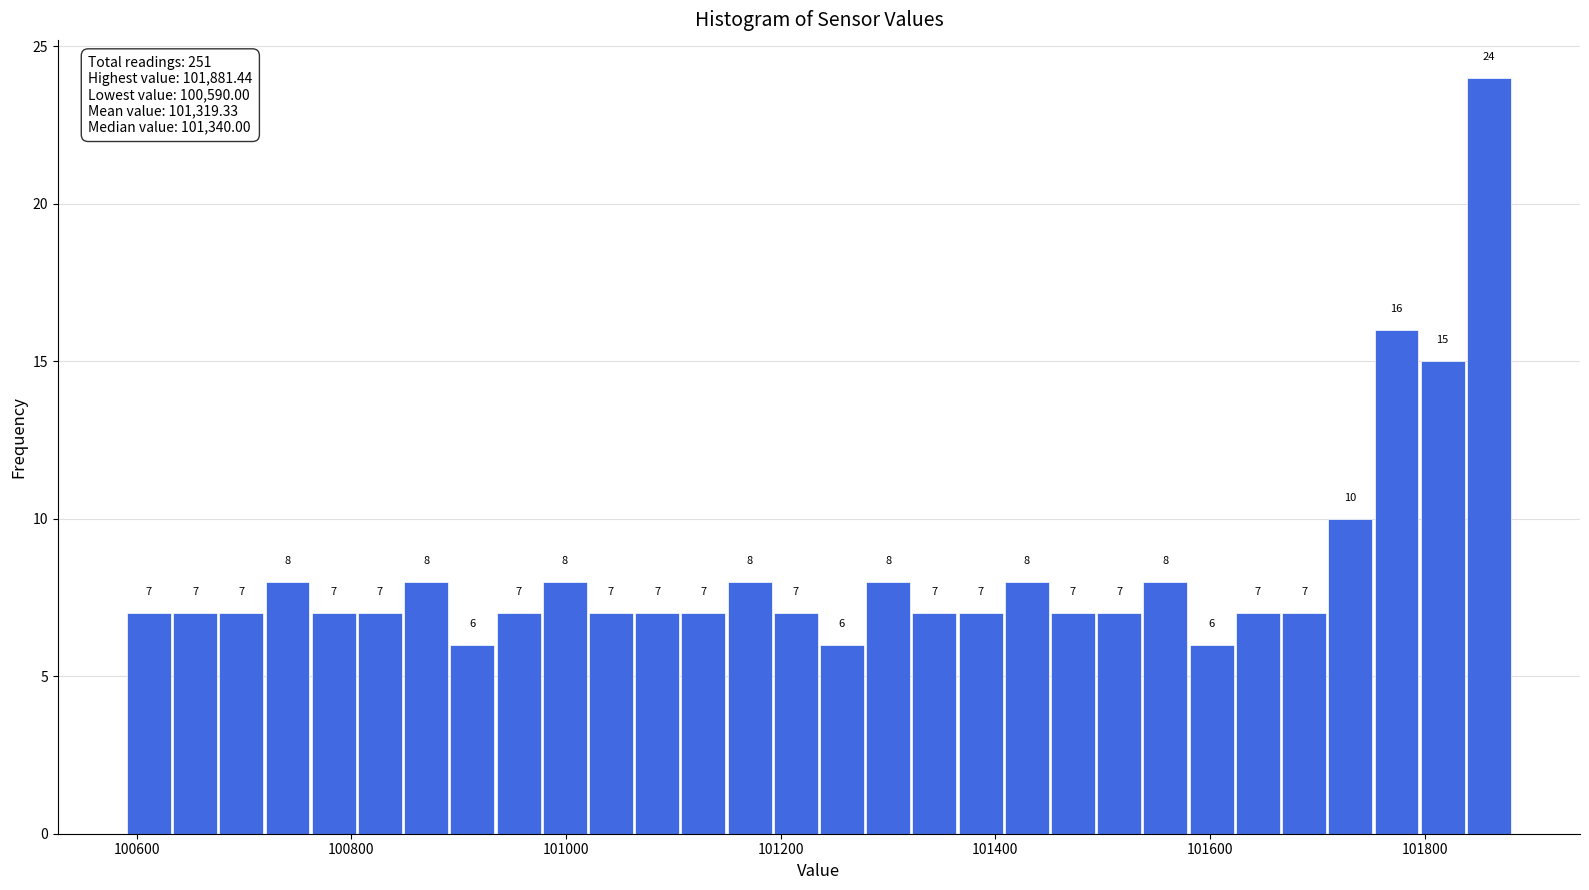

Read against the x-axis, roughly where is the centre of the tallest bar?

101860